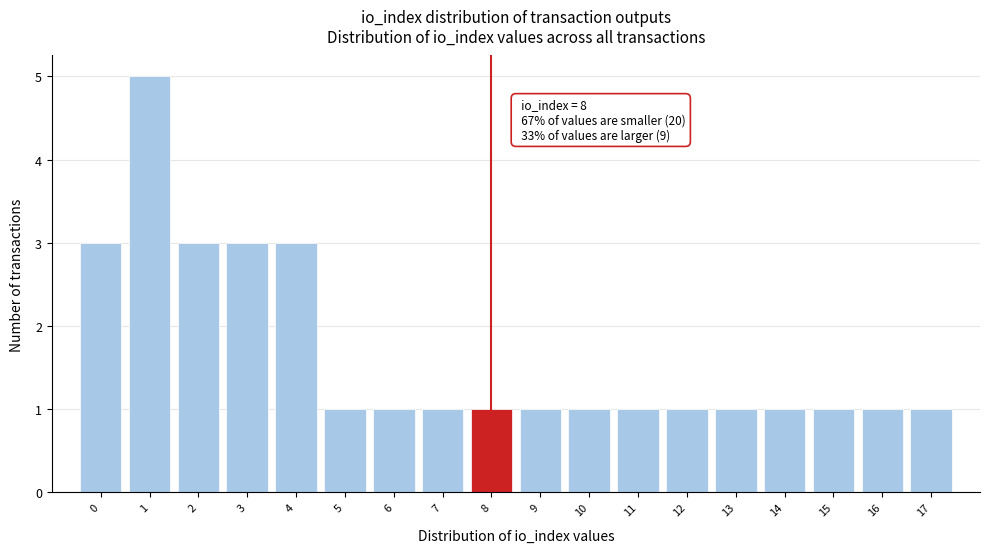

Over which range of the x-axis is the bar tallest?

0.5 to 1.5